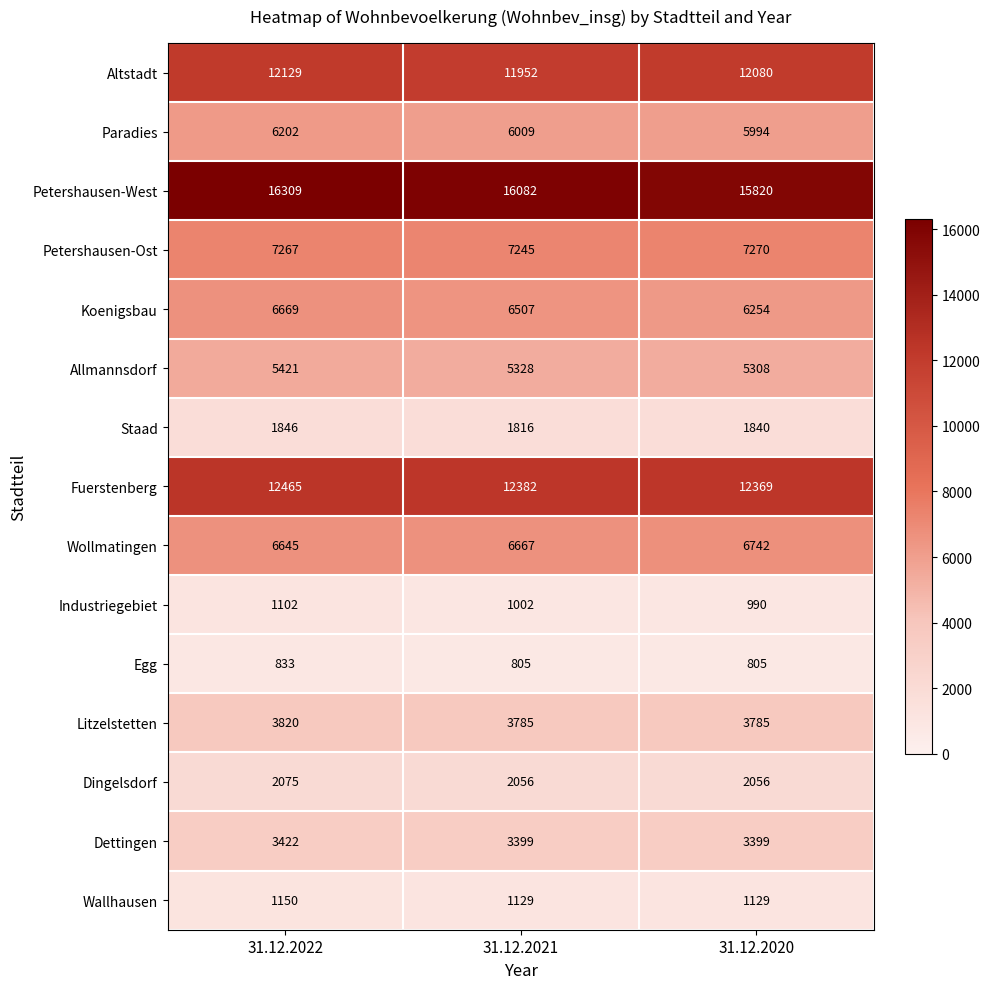

Is it true that Dettingen equals 3422 at 31.12.2022?

True